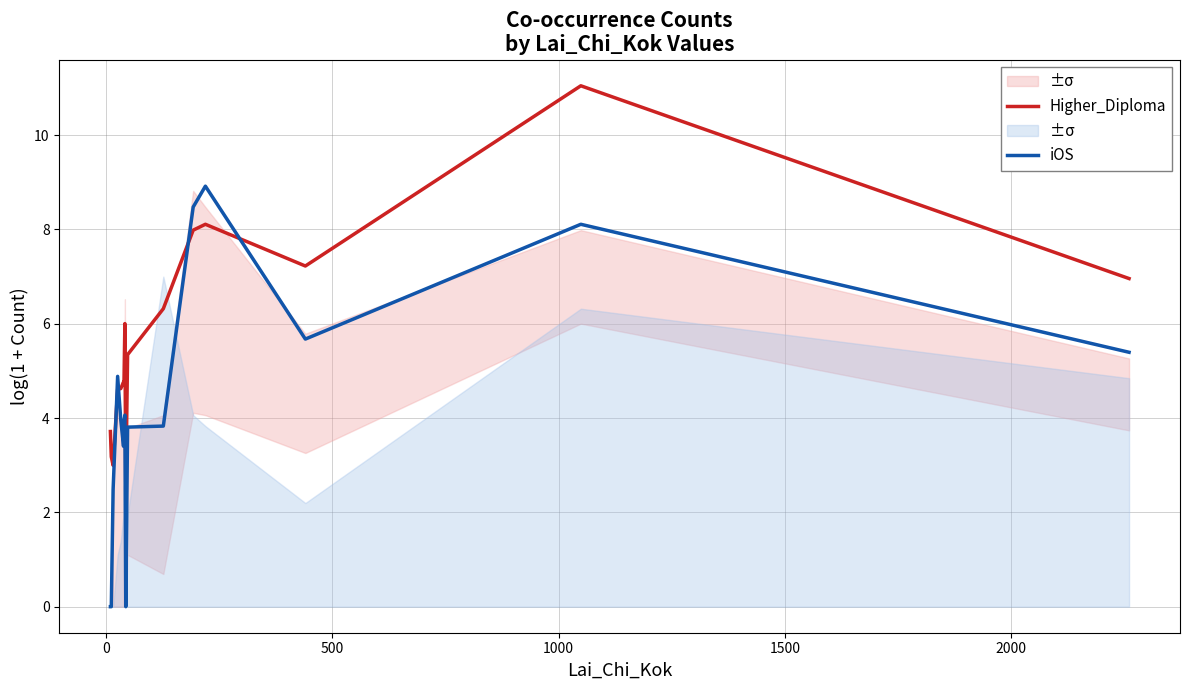

Does the chart have visible grid lines?

Yes